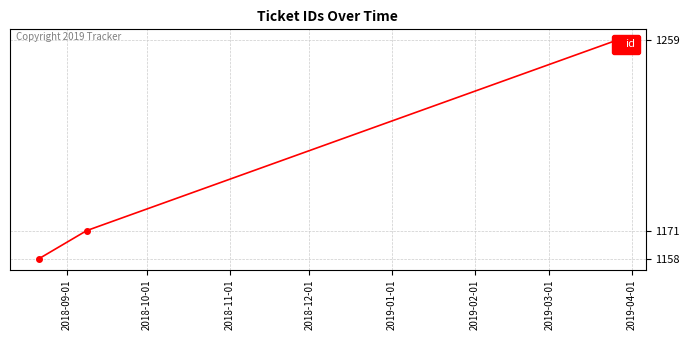

How many lines are shown in the chart?

1